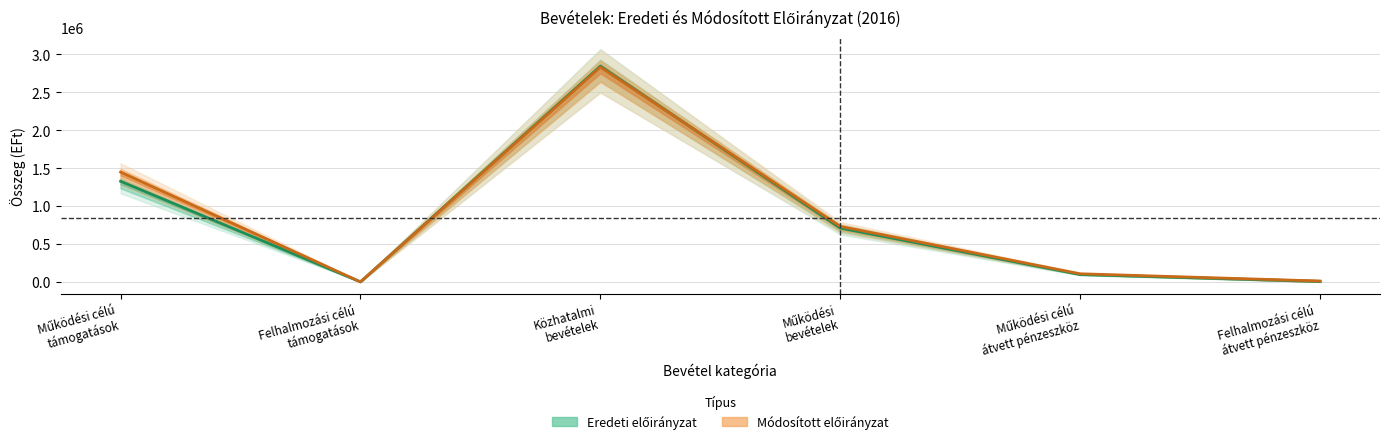

After their last crossing, which series has the higher values: Módosított előirányzat (közép) or Eredeti előirányzat (közép)?

Módosított előirányzat (közép)